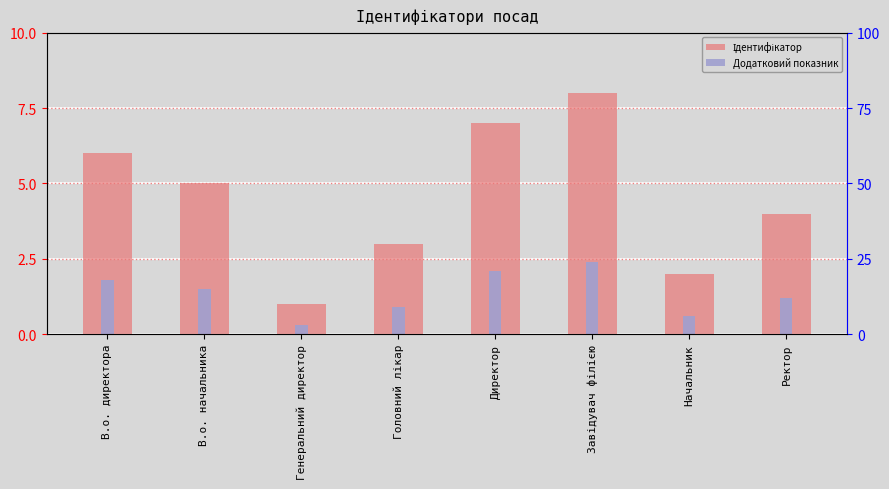

What is the label of the 8th bar from the right?

В.о. директора